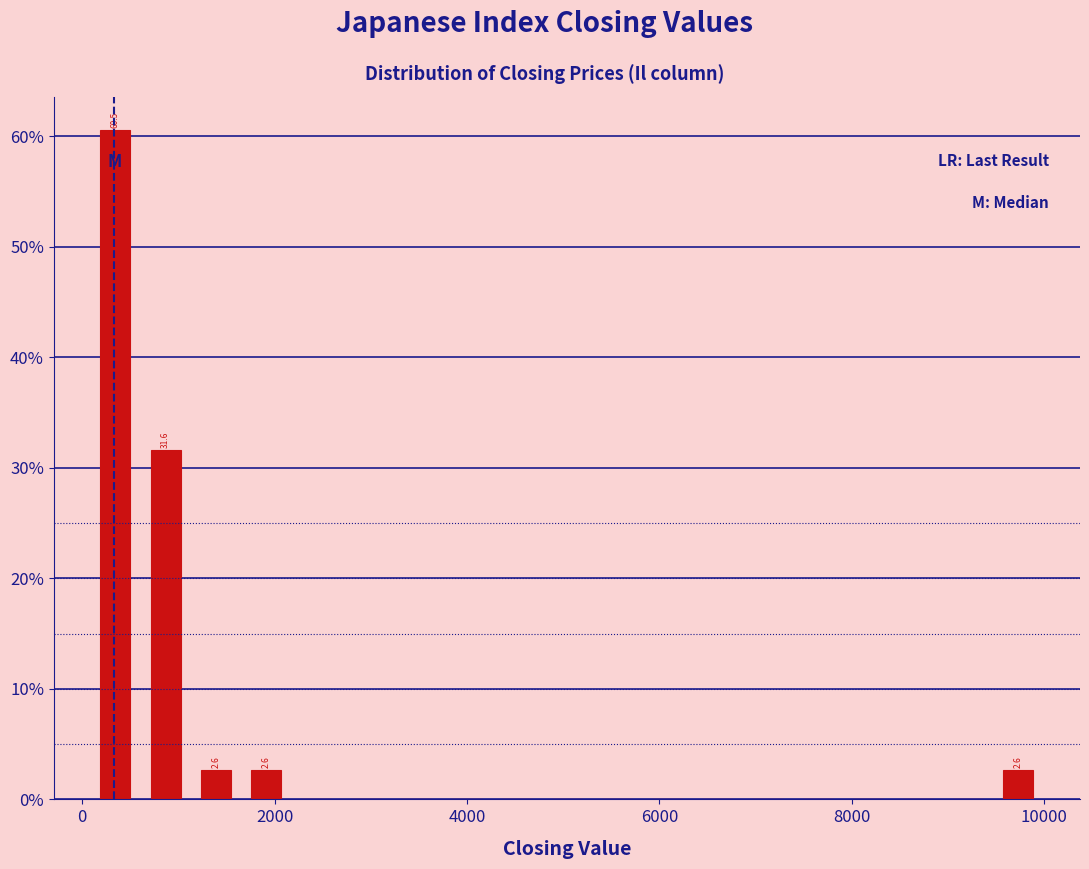

Around what value on the x-axis is the tallest bar? Give the approximate position of its centre, as read against the axis.

400